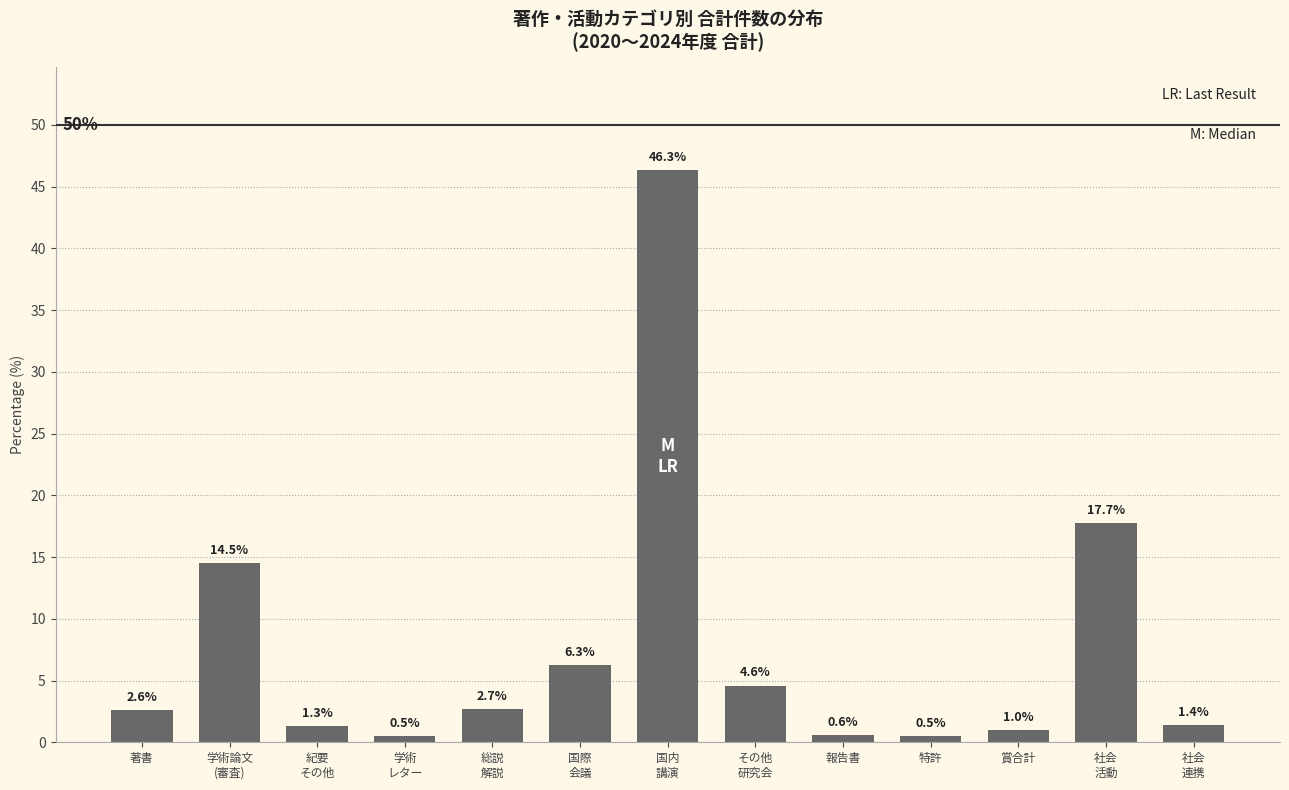

Reading left to right, transcribe all the data shown in this chart.

2.6	14.5	1.3	0.5	2.7	6.3	46.3	4.6	0.6	0.5	1.0	17.7	1.4